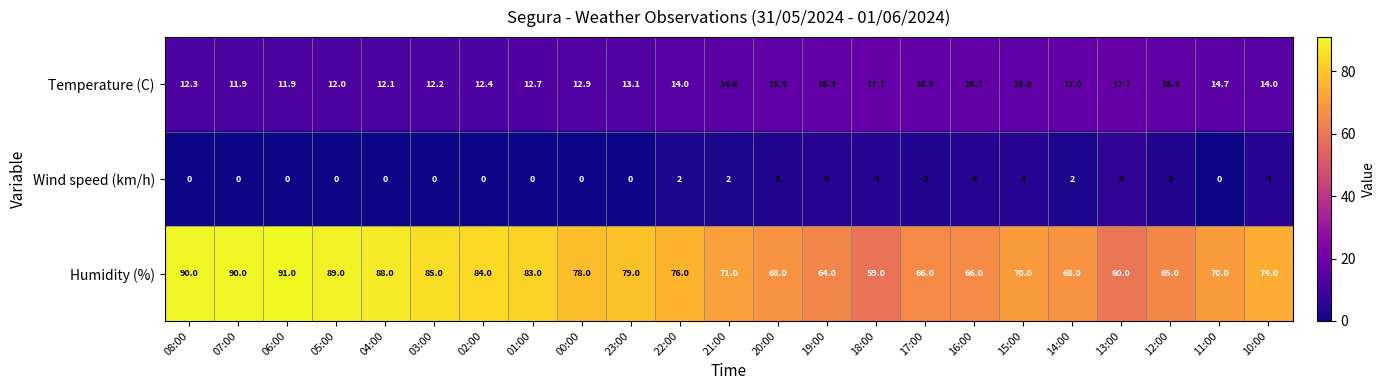

Which series has the largest total across all categories?

Humidity (%)